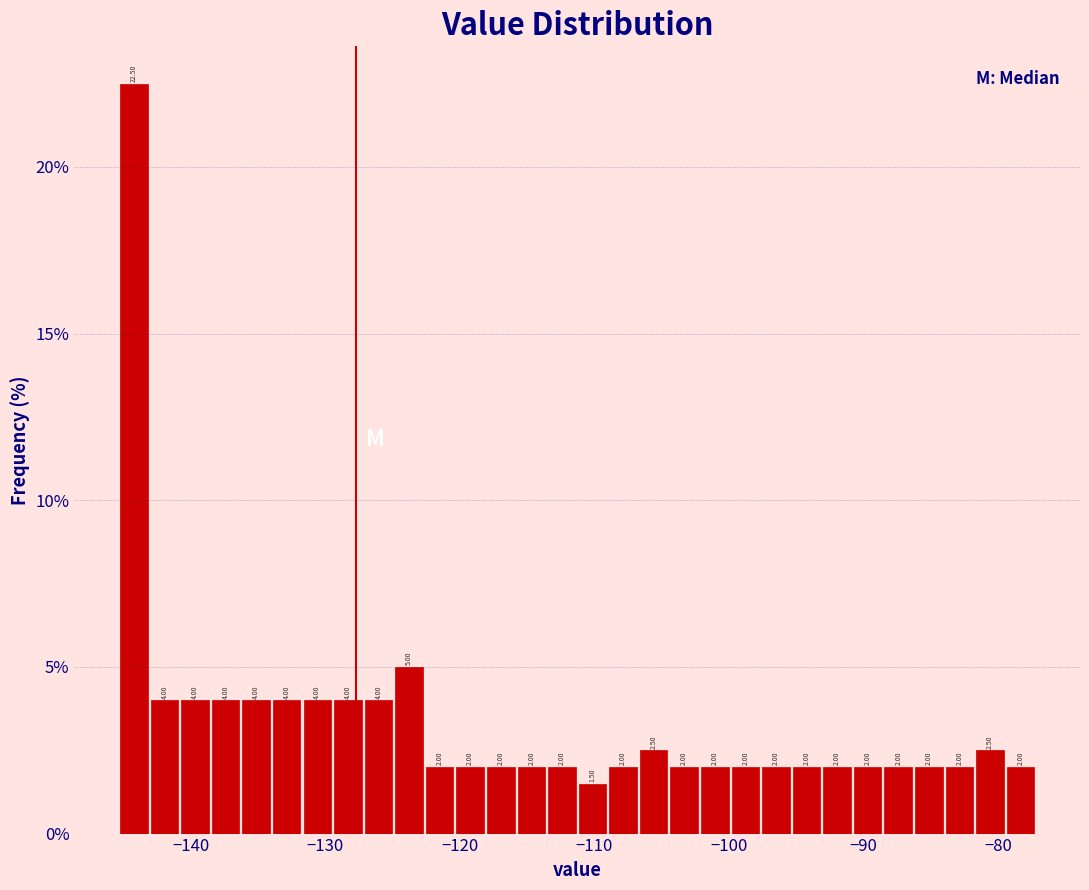

Read against the x-axis, roughly where is the centre of the tallest bar?

-144